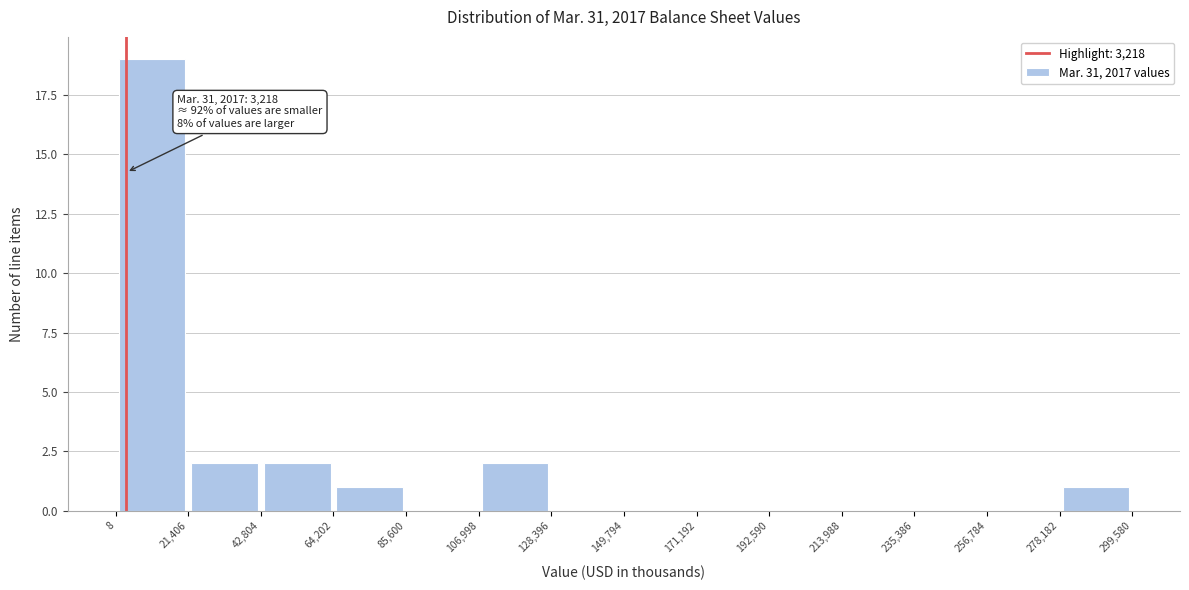

Which range on the x-axis has the tallest bar?

8 to 21,406